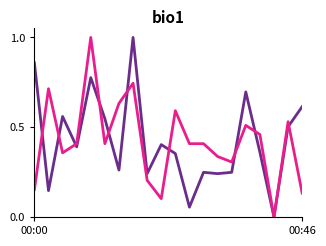

What is the maximum value shown in the chart?

1.0